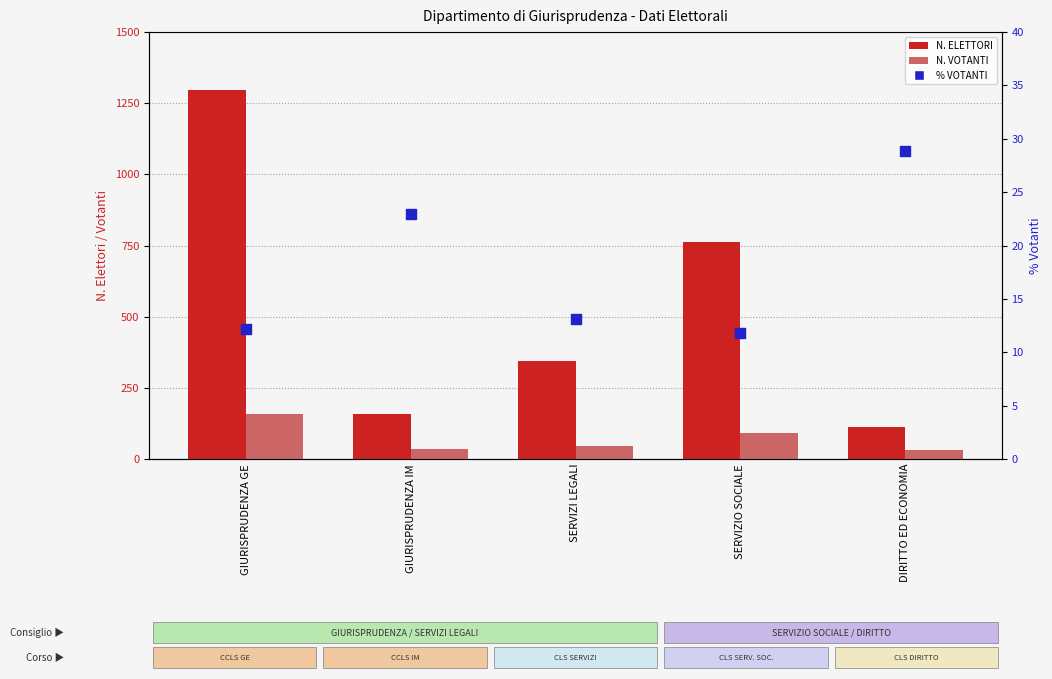

At which category is the sum across all series the highest?

GIURISPRUDENZA GE